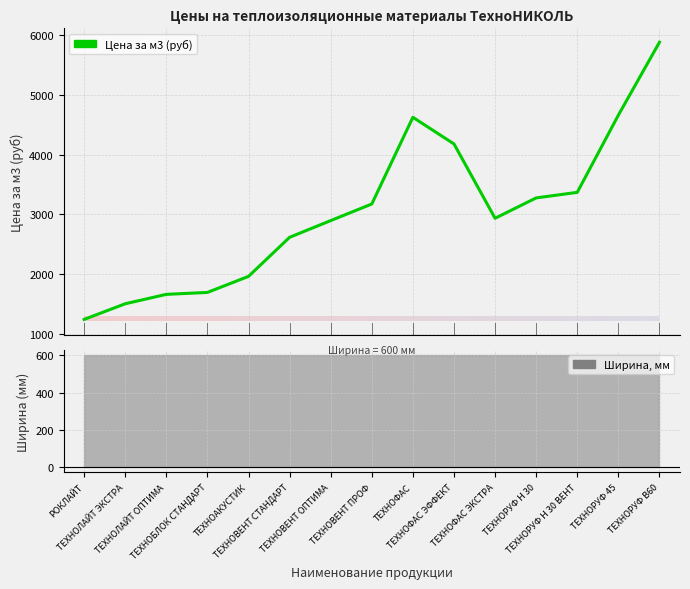

Where is the data nearest to the value 3561?

ТЕХНОРУФ Н 30 ВЕНТ